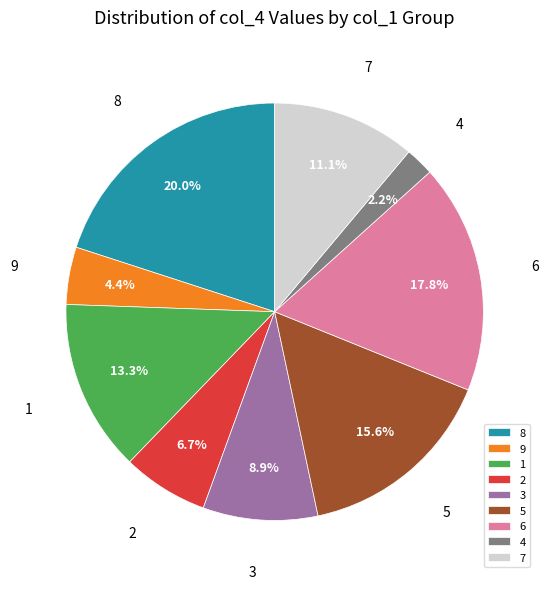

Which has a higher value, 4 or 7?

7